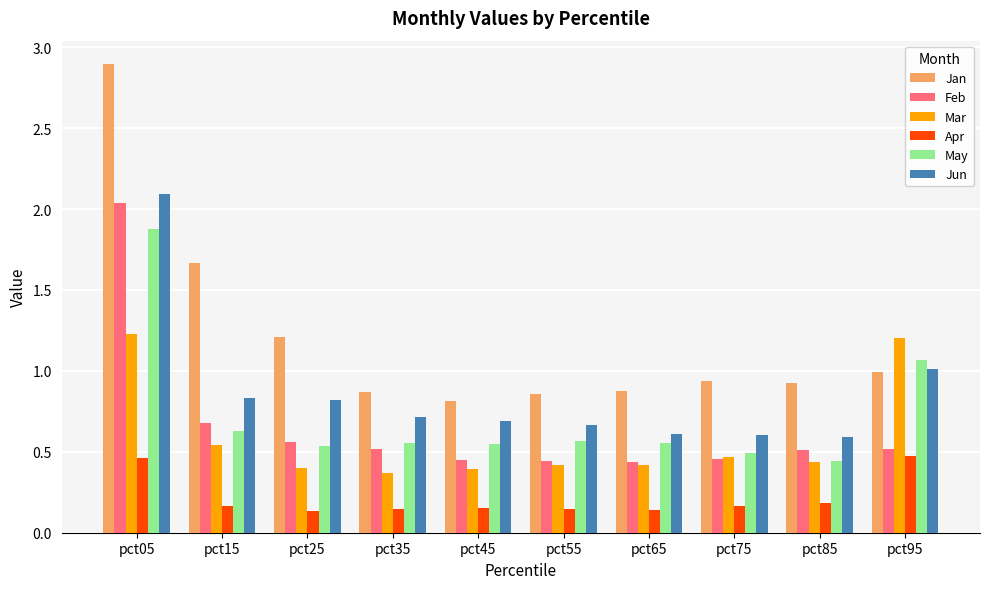

How many distinct data groups are displayed?

6